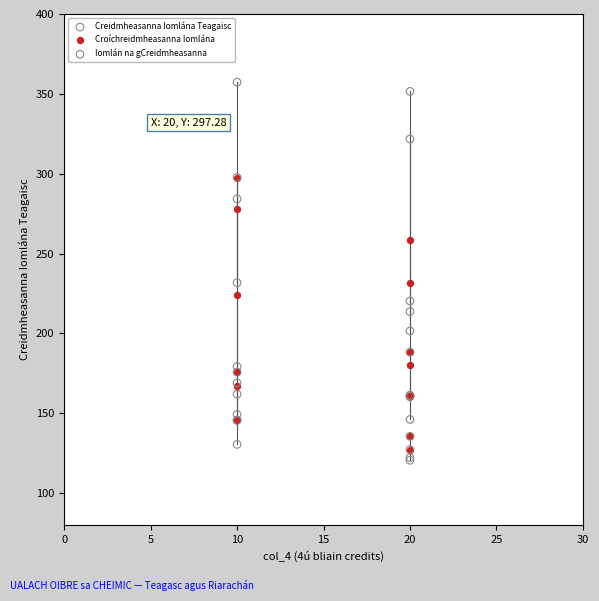

What are all the series names shown in the legend?

Creidmheasanna Iomlána Teagaisc, Croíchreidmheasanna Iomlána, Iomlán na gCreidmheasanna